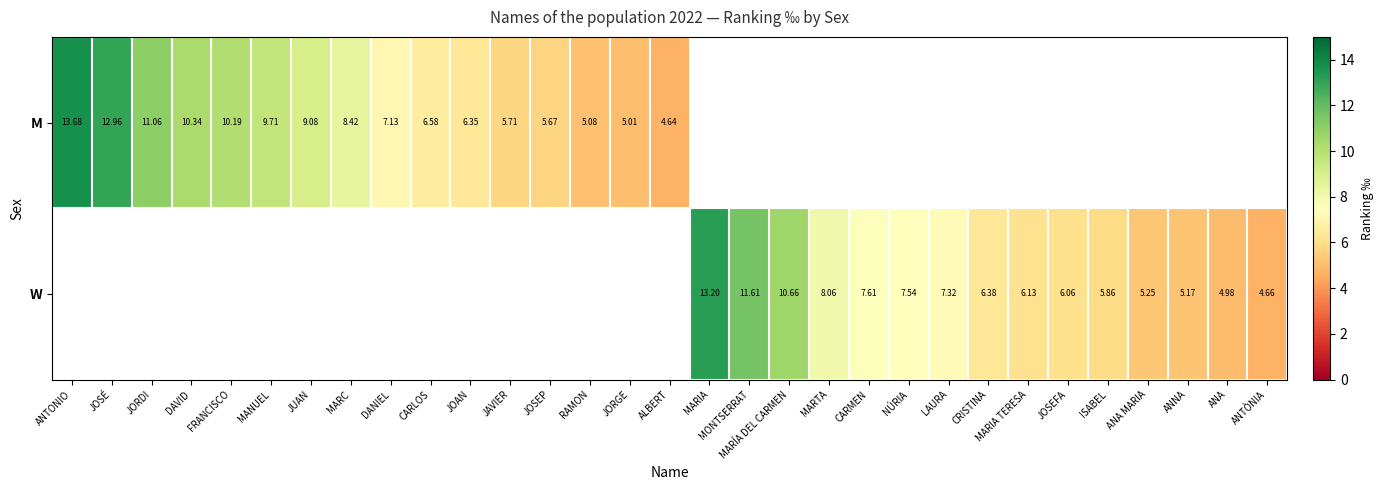

How many distinct data groups are displayed?

2